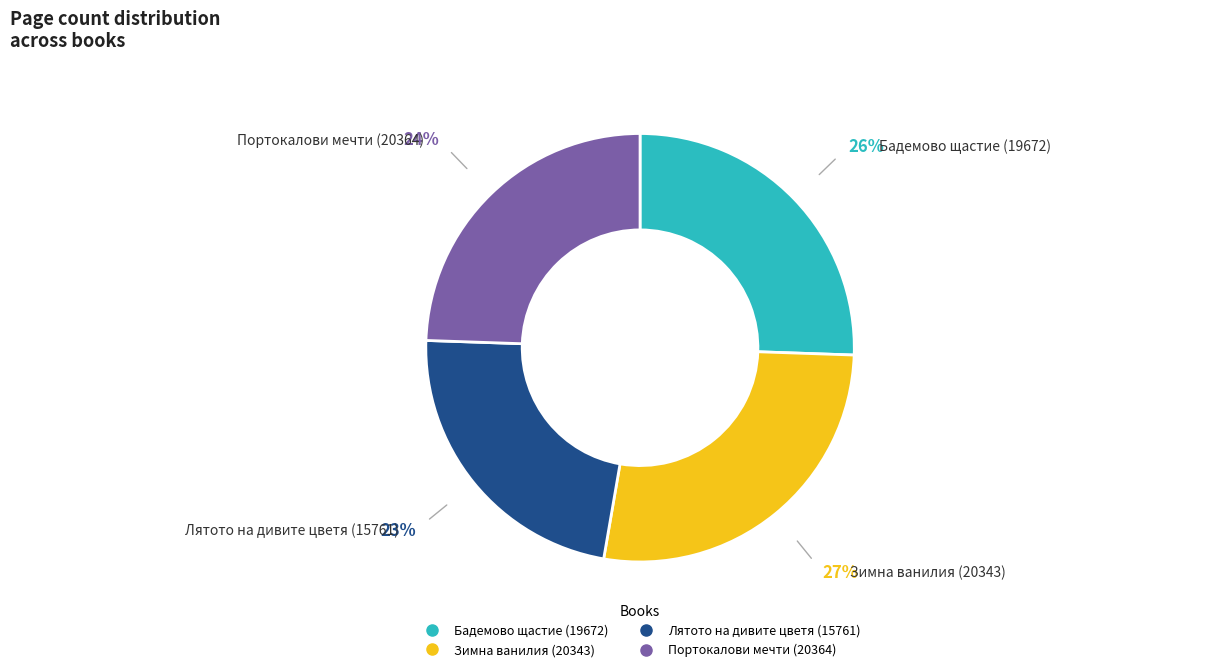

How many segments does this pie chart have?

4